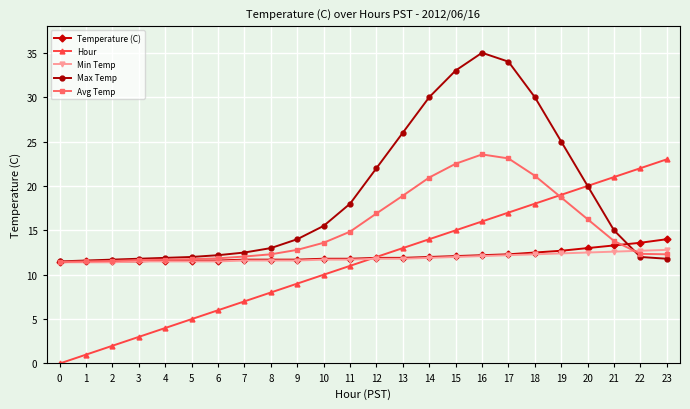

Which label corresponds to the largest value in the chart?

16